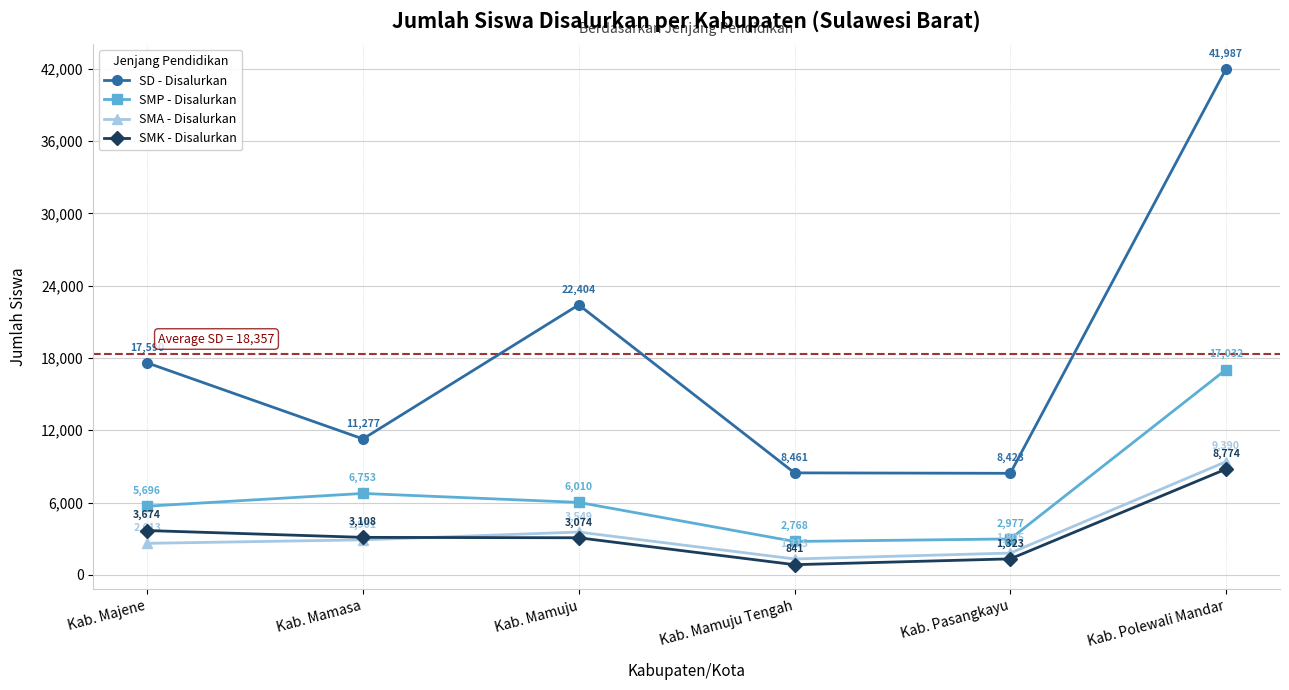

What is the total value across all series at Kab. Polewali Mandar?

77183